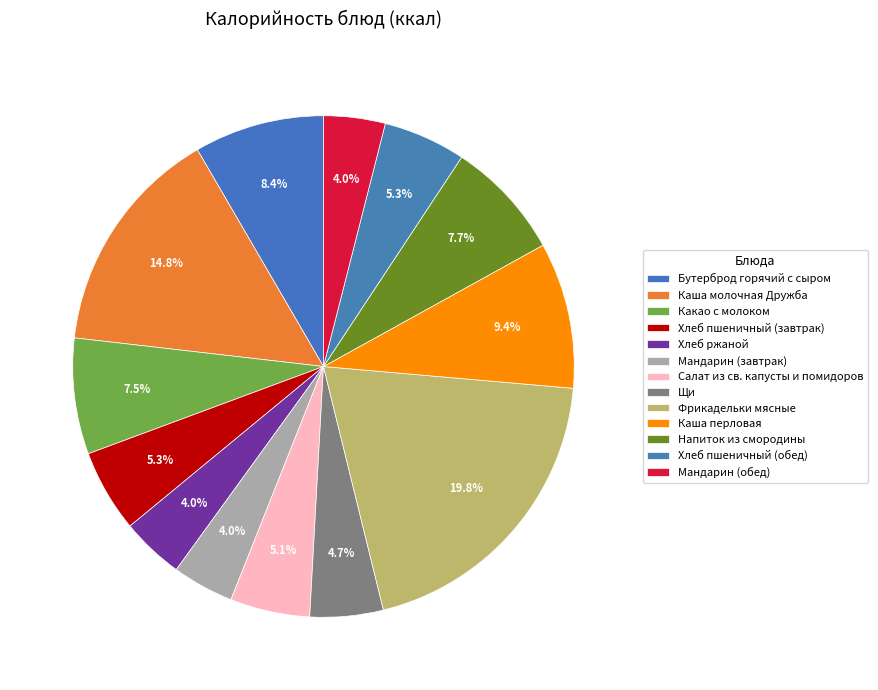

How many slices are in this pie chart?

13